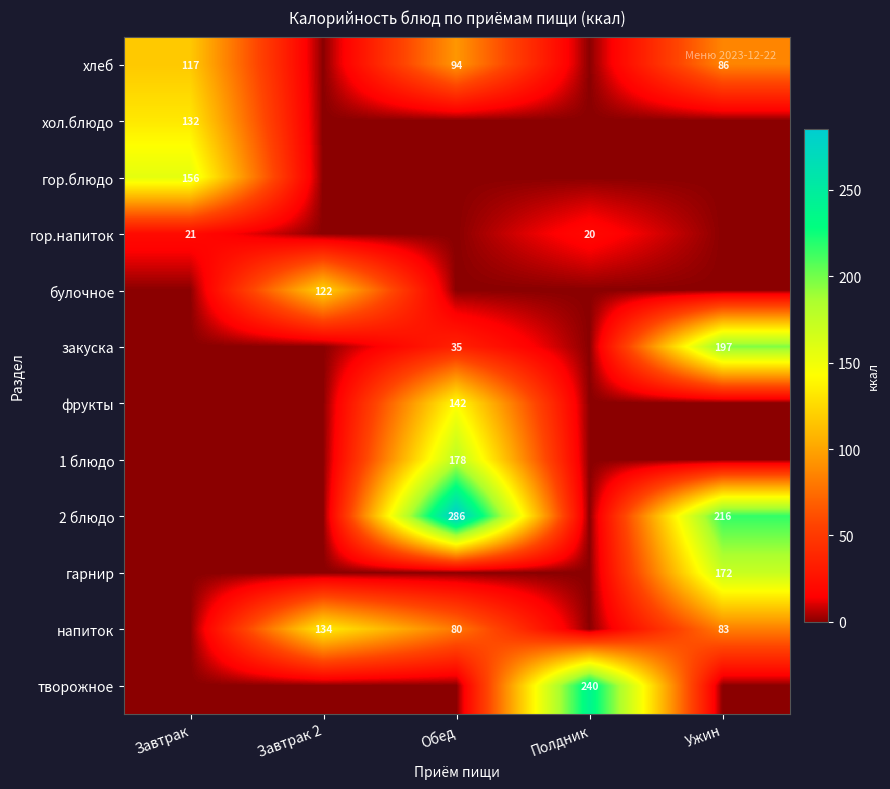

True or false: закуска has a value of 35 at Обед.

True